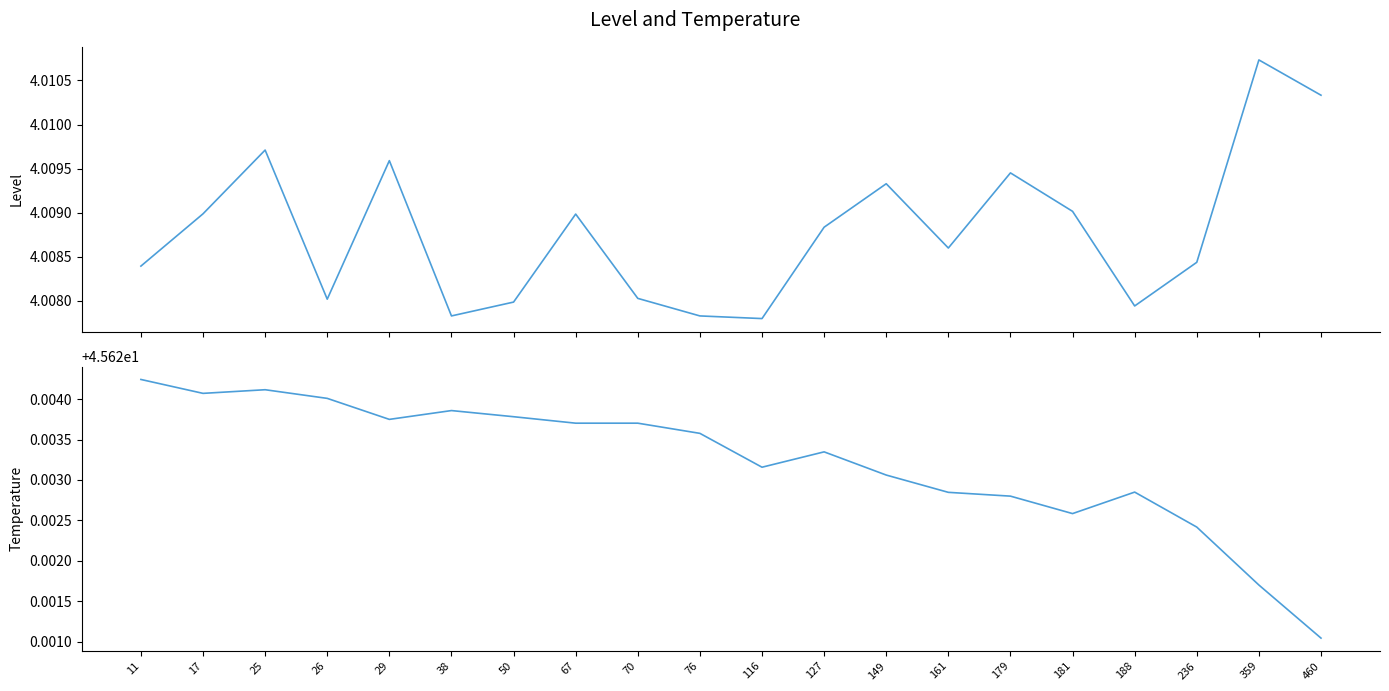

True or false: lat and lon cross at least once.

False